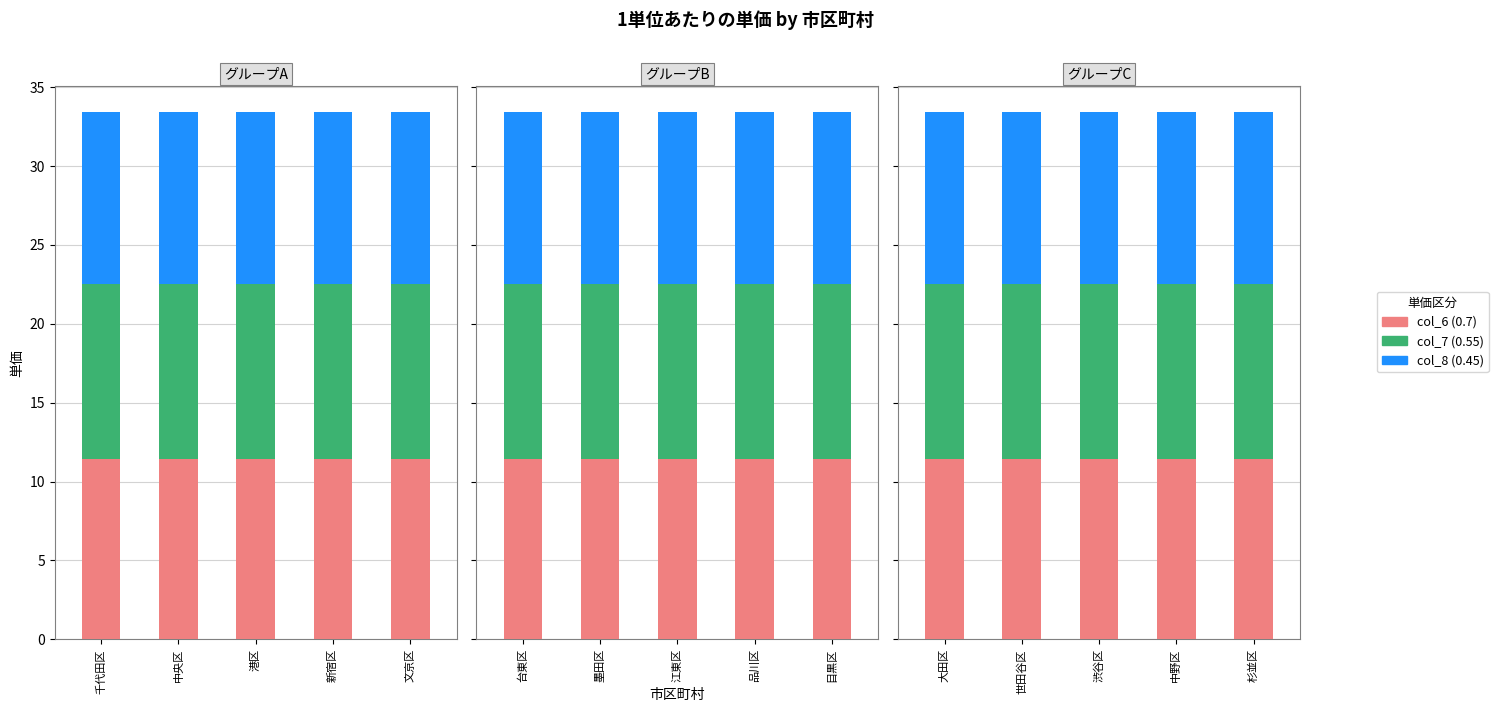

How many data points does each series have?

5